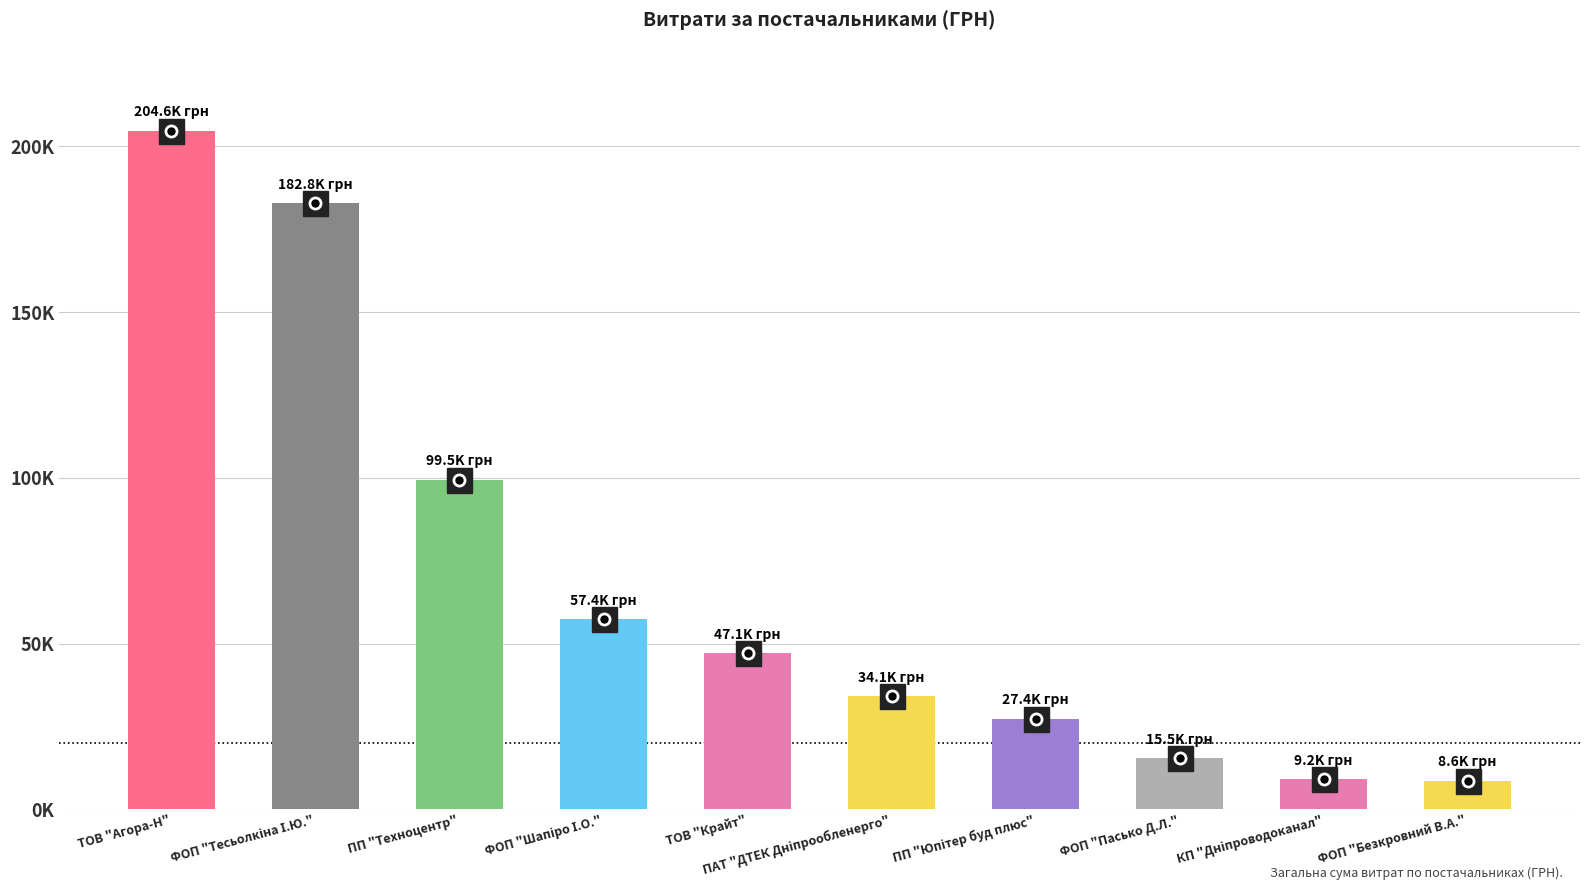

List the labels in order of value, smallest first.

ФОП "Безкровний В.А.", КП "Дніпроводоканал", ФОП "Пасько Д.Л.", ПП "Юпітер буд плюс", ПАТ "ДТЕК Дніпрообленерго", ТОВ "Крайт", ФОП "Шапіро І.О.", ПП "Техноцентр", ФОП "Тесьолкіна І.Ю.", ТОВ "Агора-Н"